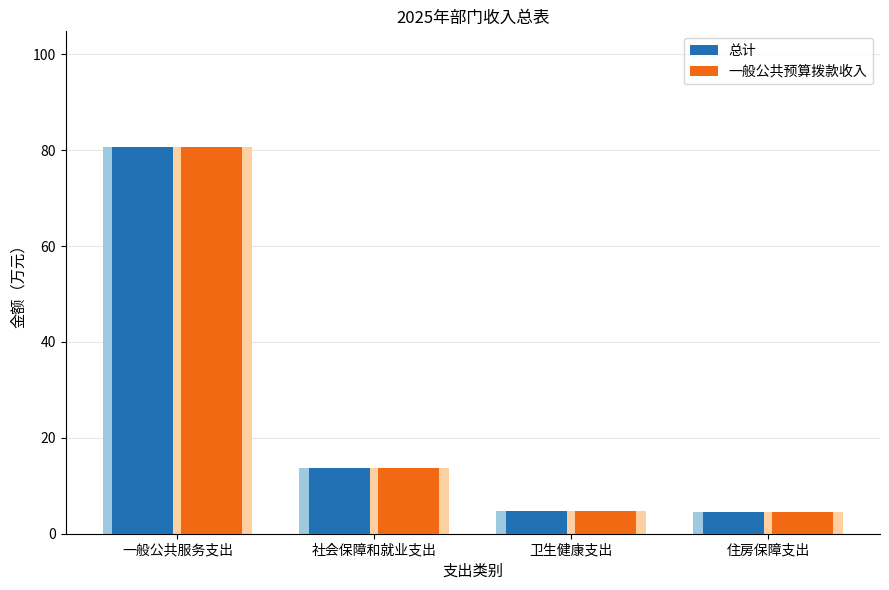

Does the chart contain any negative values?

No